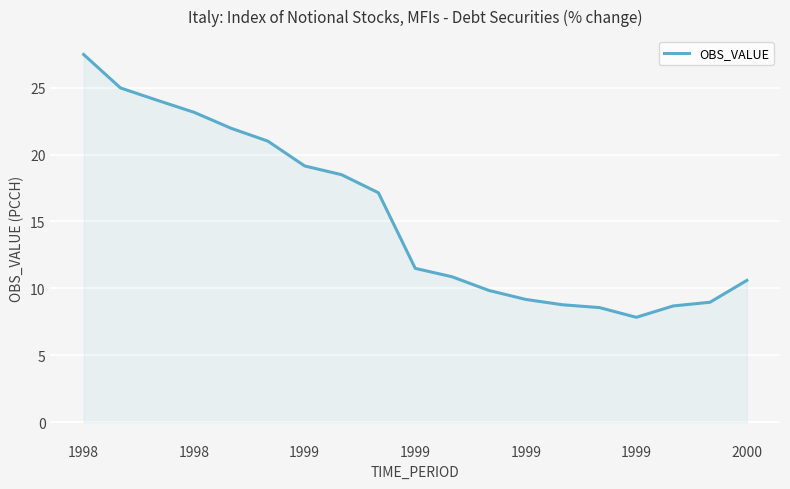

What is the smallest value displayed?

7.8